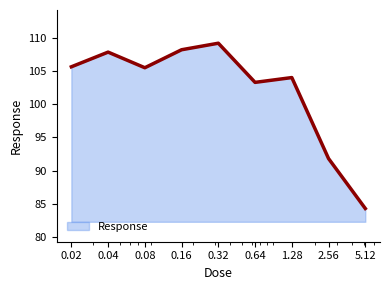

What is the greatest value displayed?

109.2